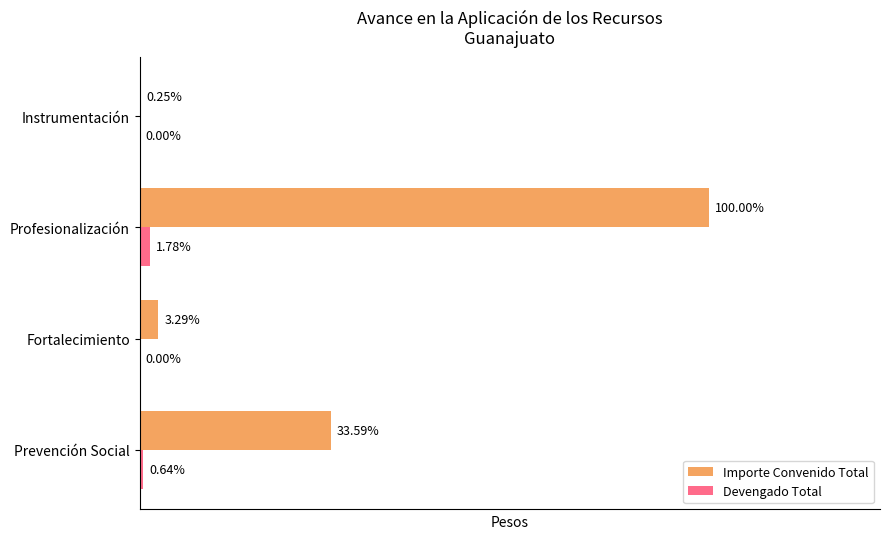

At which category is the sum across all series the highest?

Profesionalización